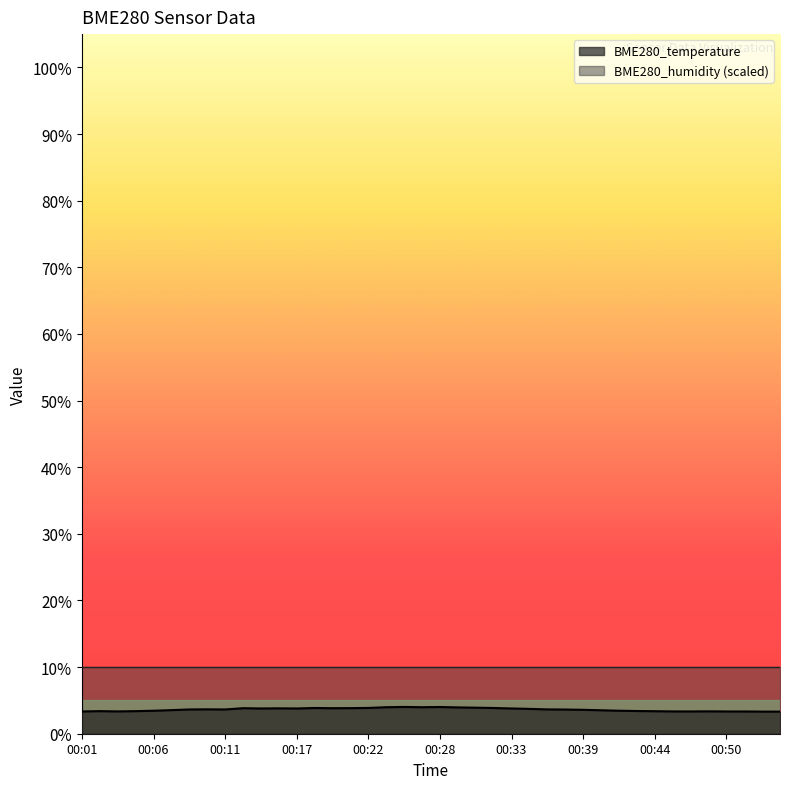

Does the chart display data point markers on the line(s)?

No